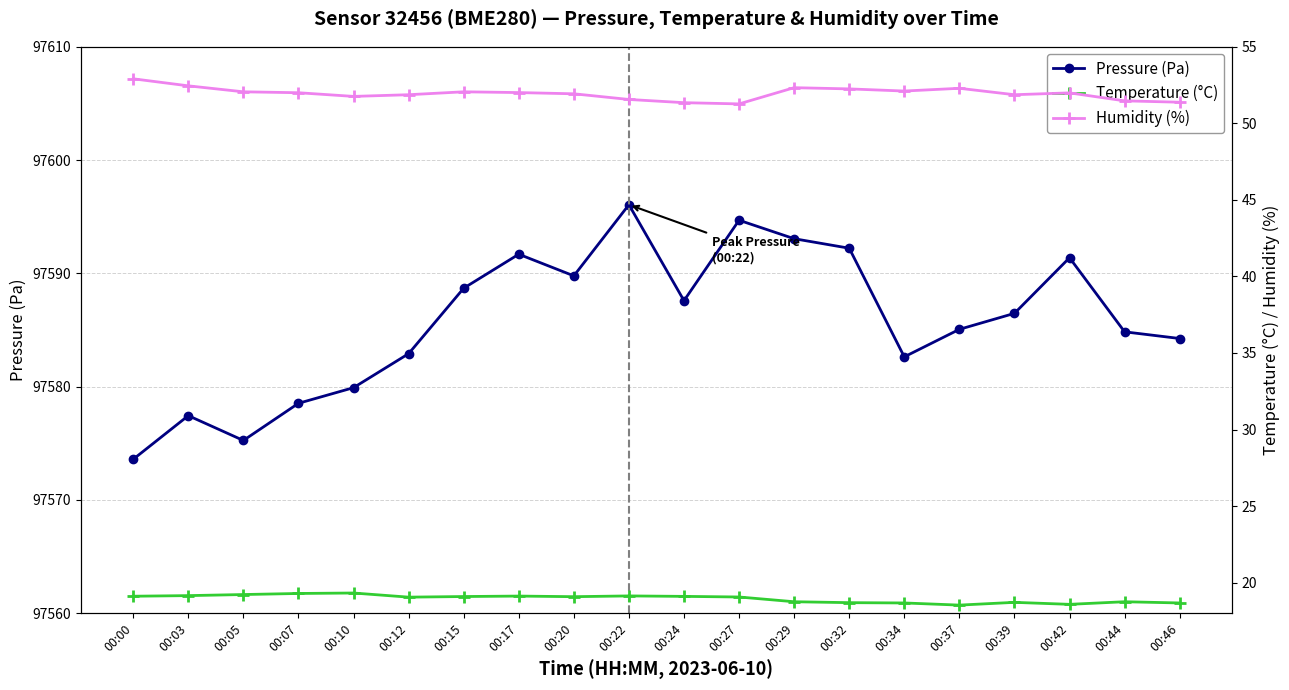

What is the difference between the Temperature (°C) values at 00:15 and 00:44?

0.3